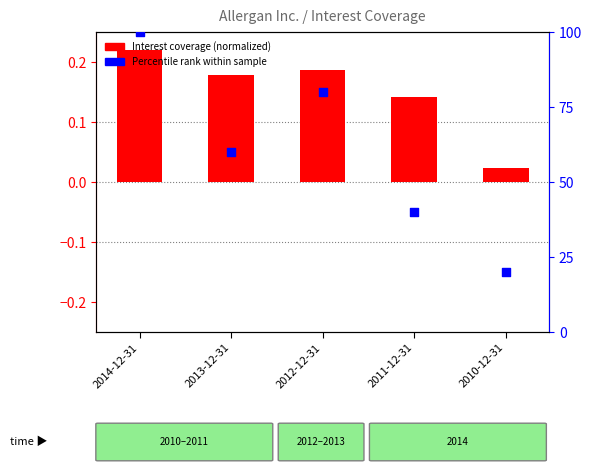

At how many categories does at least one series exceed 63?

2